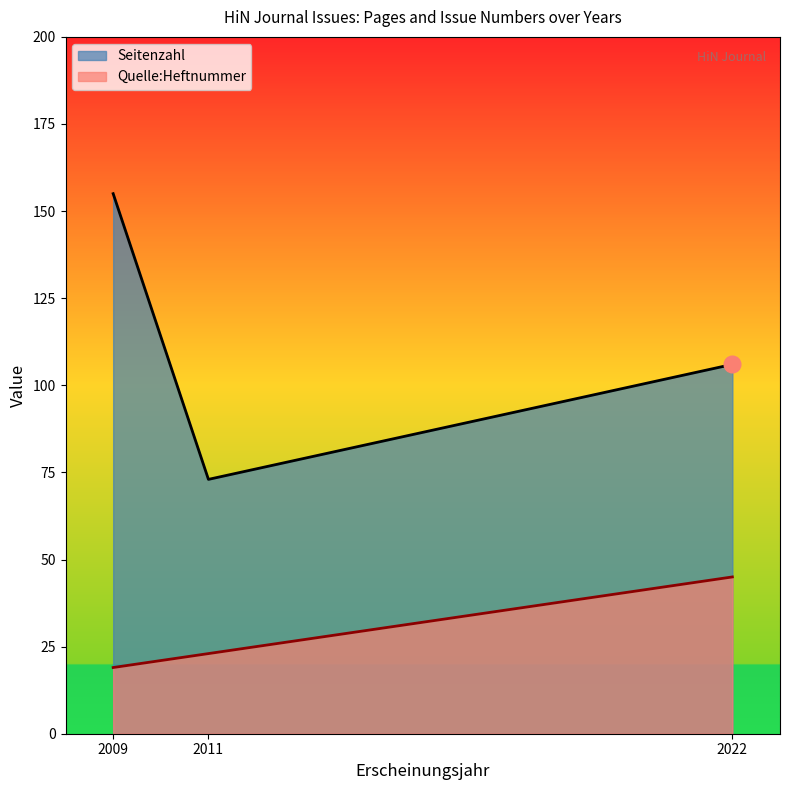

At which label does Seitenzahl reach its peak?

2009